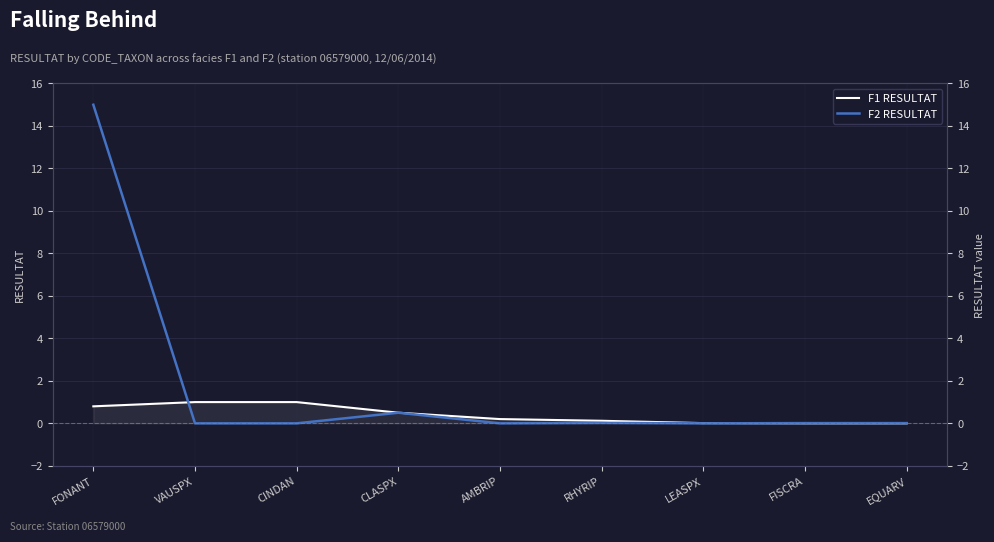

Rank the series at EQUARV from lowest to highest value.

F1 RESULTAT, F2 RESULTAT